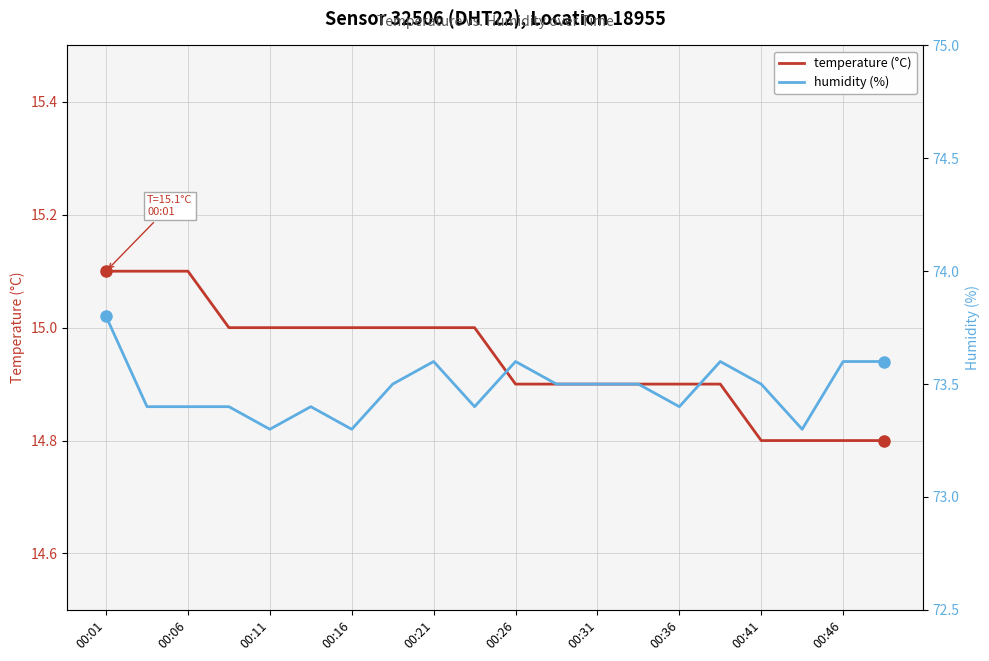

Which series has the widest spread of values?

humidity (%)